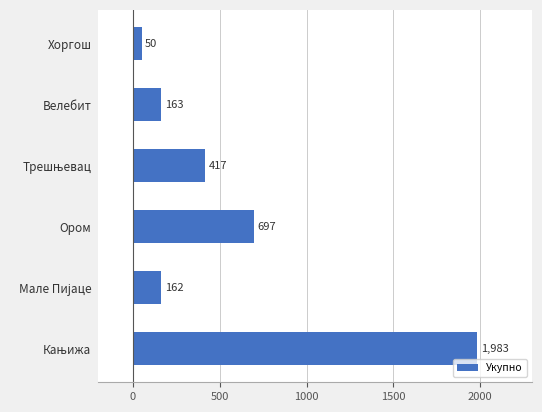

Where is the data nearest to the value 1016?

Ором